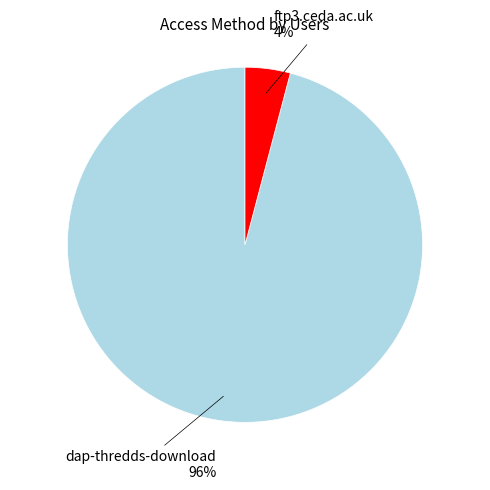

To the nearest percent, what is the difference between the largest and smallest slice percentages?

92%